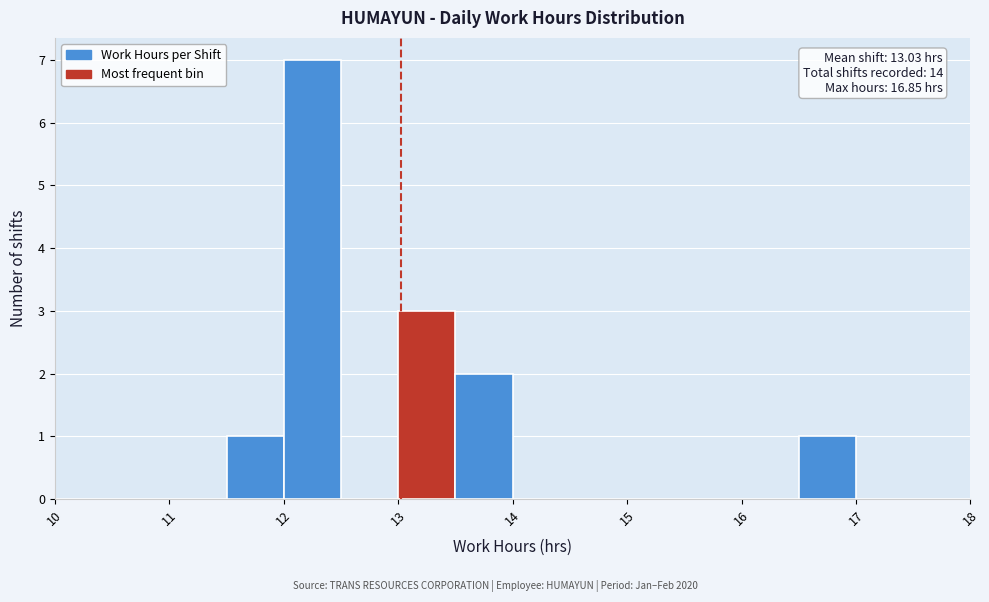

Which range on the x-axis has the tallest bar?

12.0 to 12.5